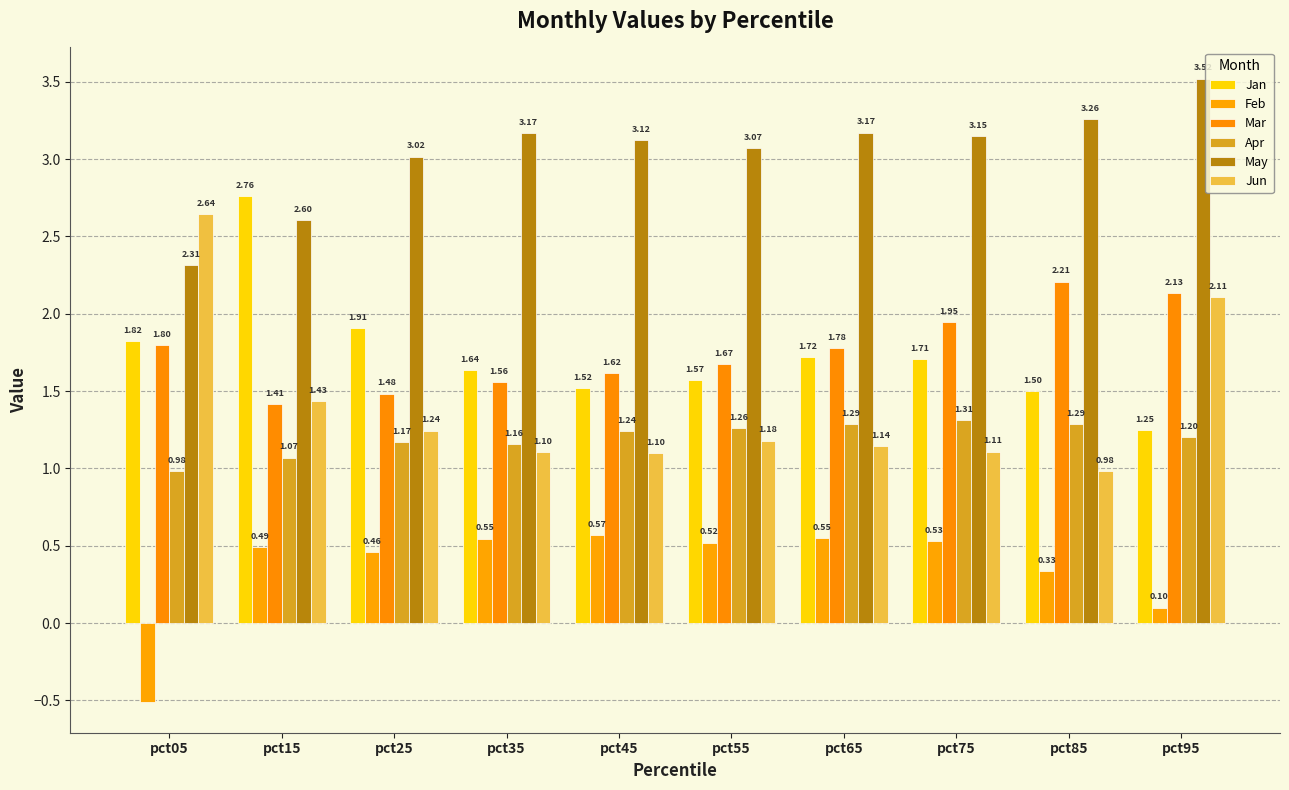

What is the sum of the Jan values at pct05 and pct55?

3.4